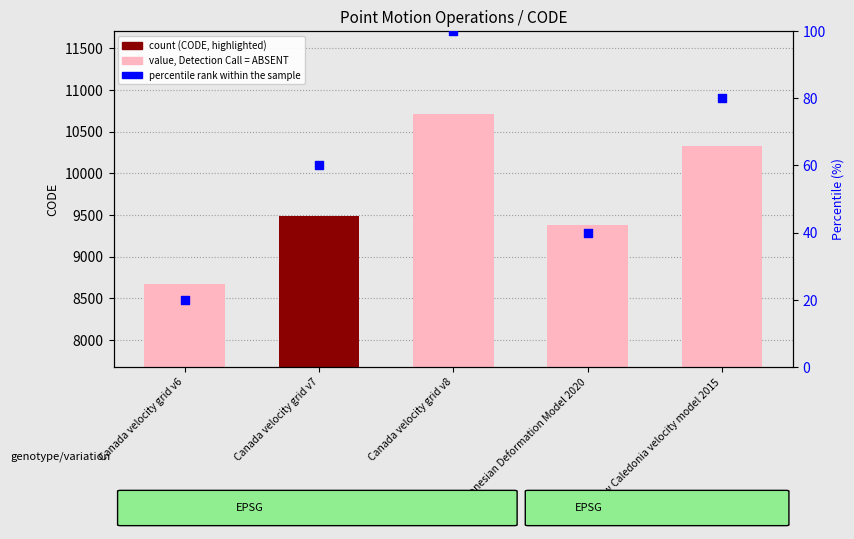

Is the value of CODE at Canada velocity grid v7 greater than the value of percentile rank within the sample at Canada velocity grid v6?

Yes